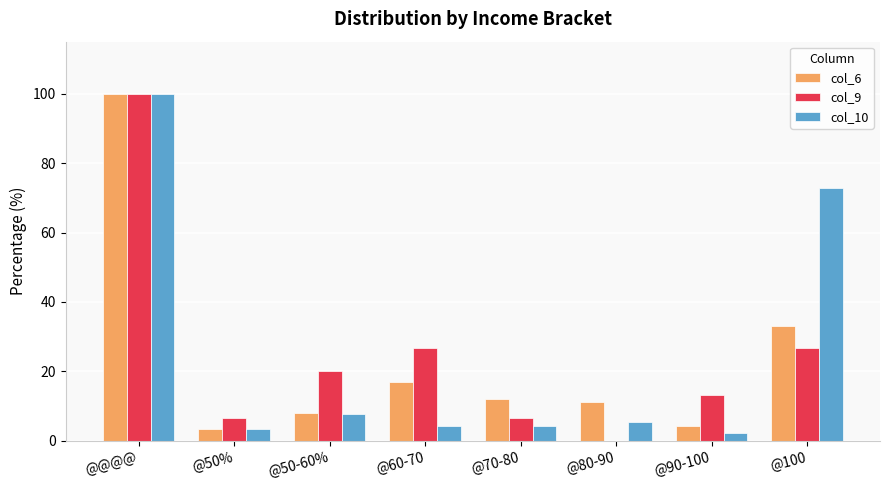

Read the col_10 value at @60-70.

4.3